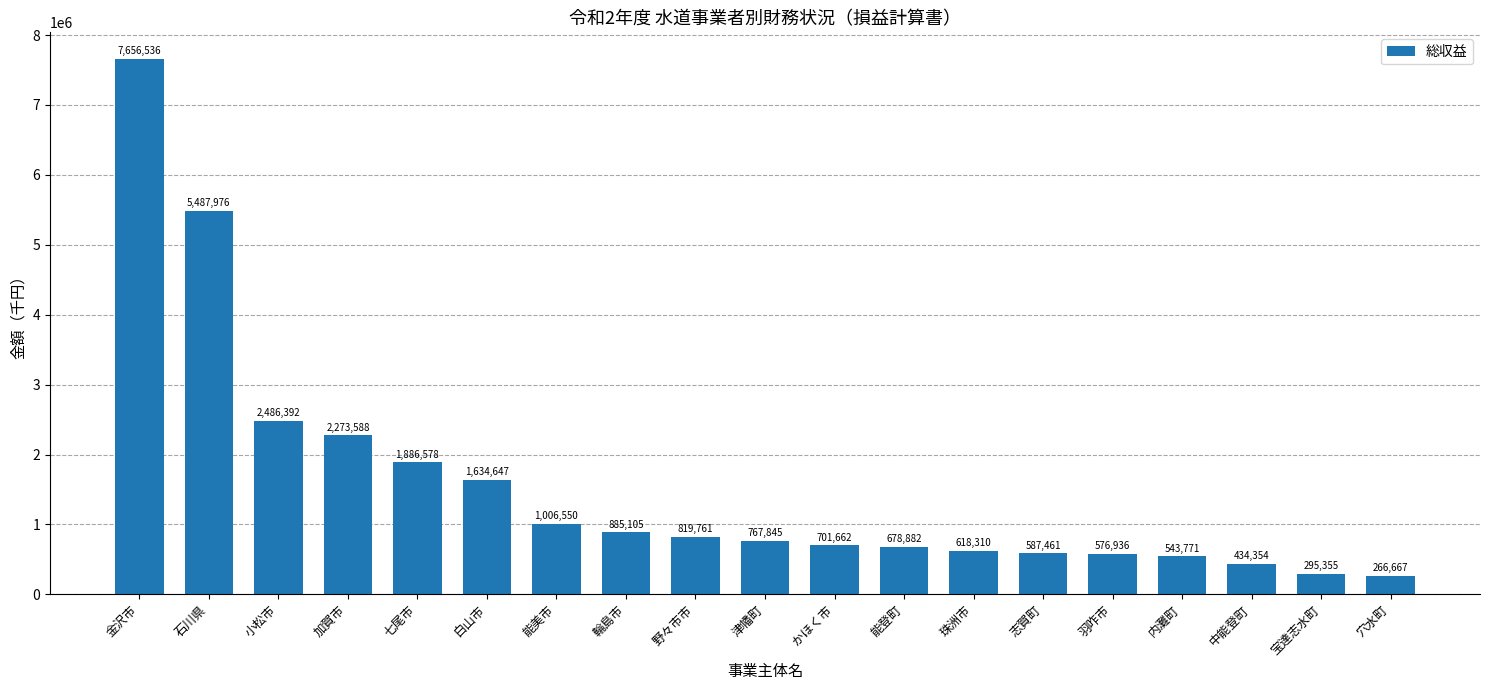

What is the difference between the maximum and second lowest values?

7361181